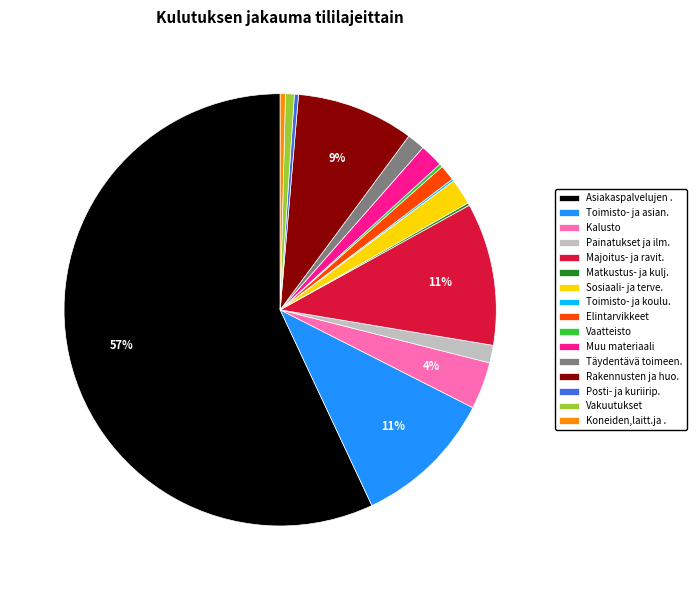

Is the sum of Sosiaali- ja terve. and Posti- ja kuriirip. greater than half?

No